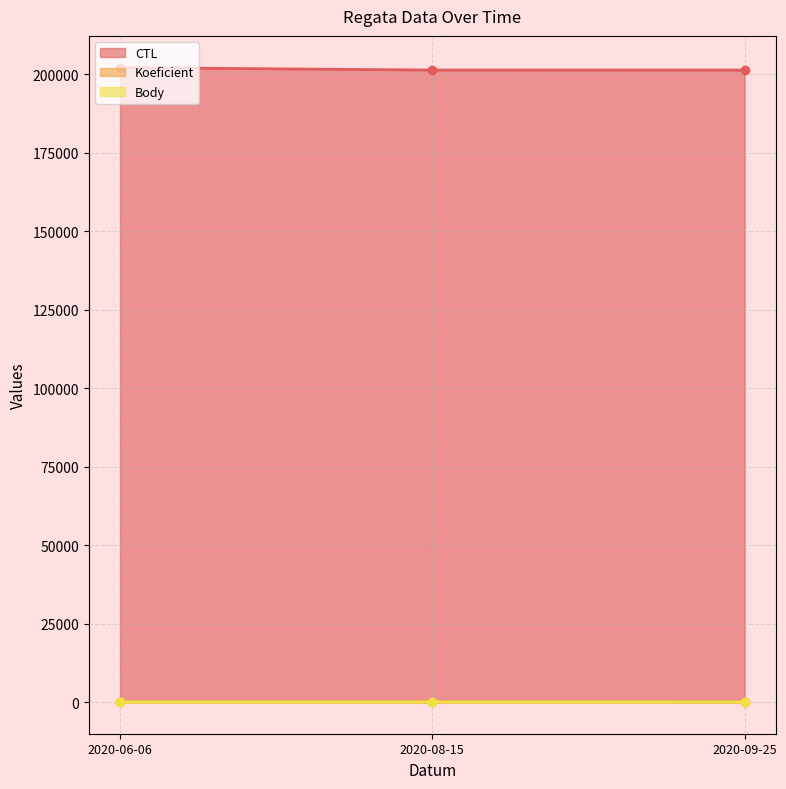

Count the number of categories in the chart.

3